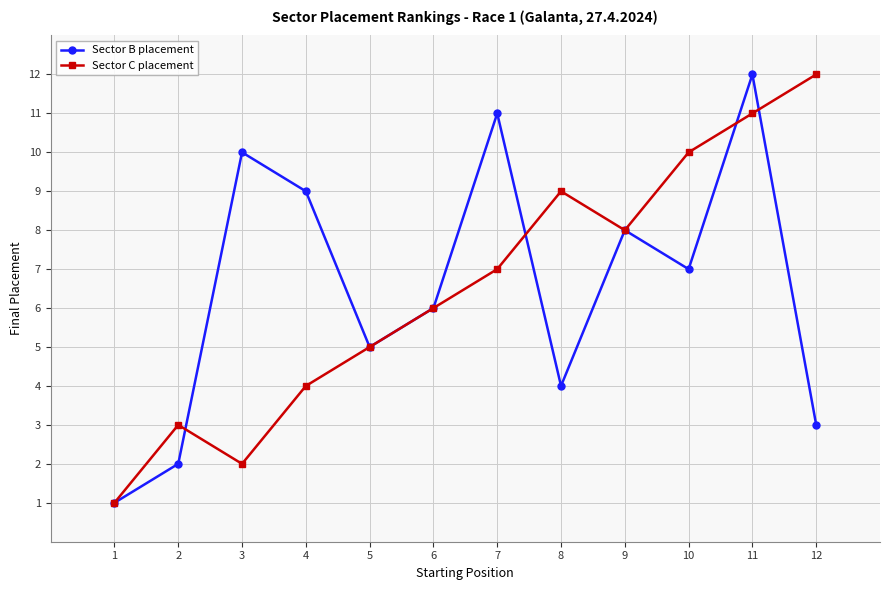

Rank the series at 4 from highest to lowest value.

Sector B placement, Sector C placement